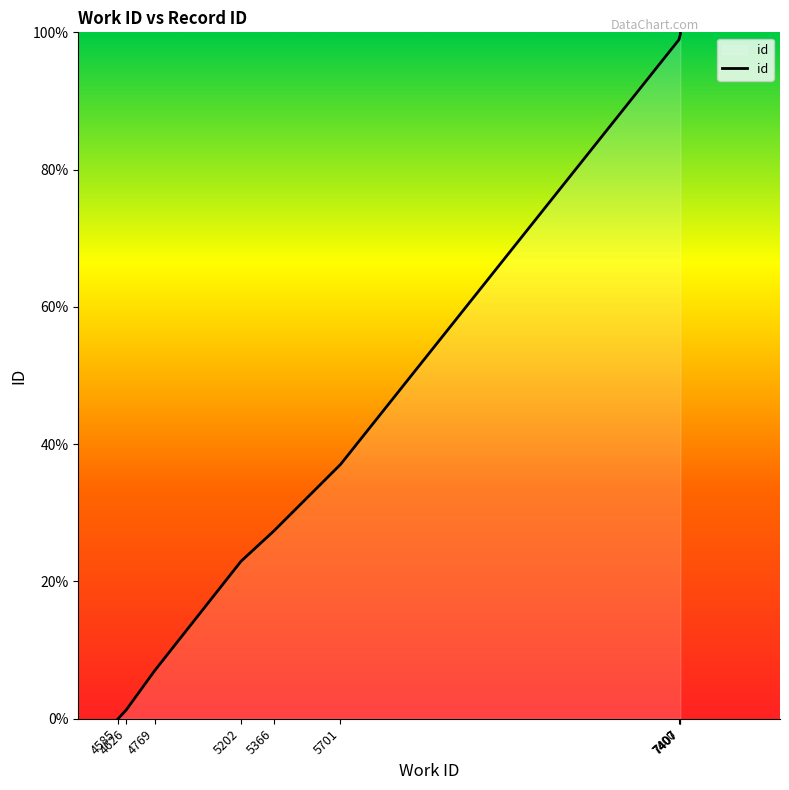

Rank the categories by value from lowest to highest.

4585, 4626, 4769, 5202, 5366, 5701, 7400, 7407, 7407